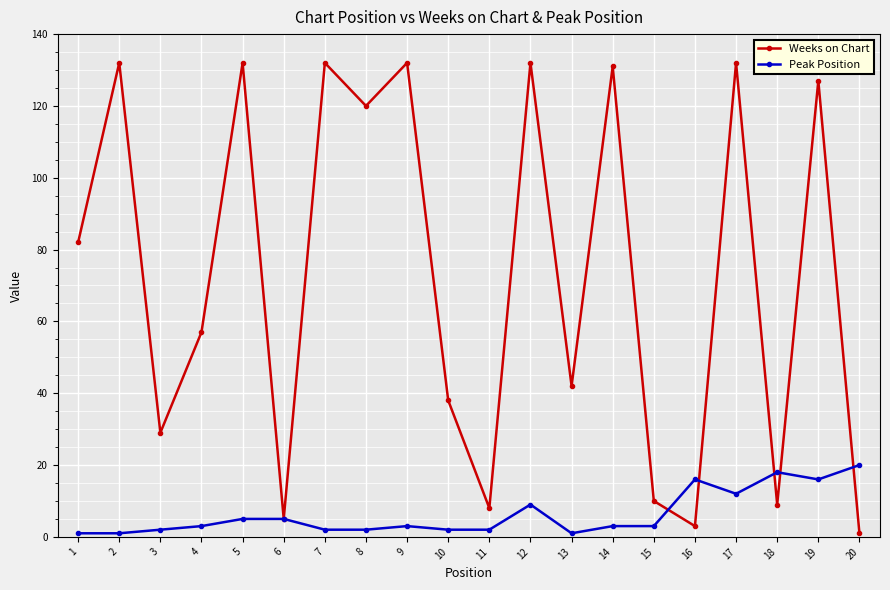

List the series in order of their peak value, lowest first.

Peak Position, Weeks on Chart